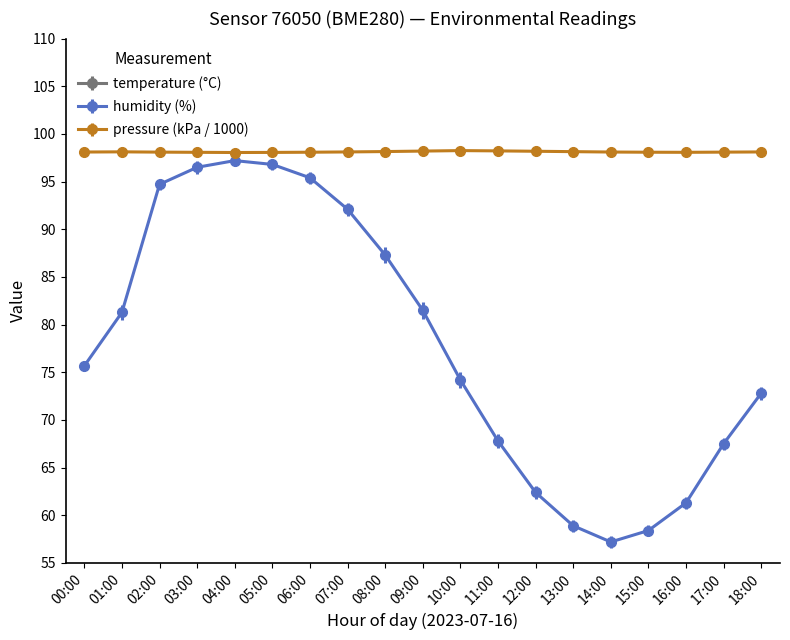

Where is the first local minimum for humidity?

14:00